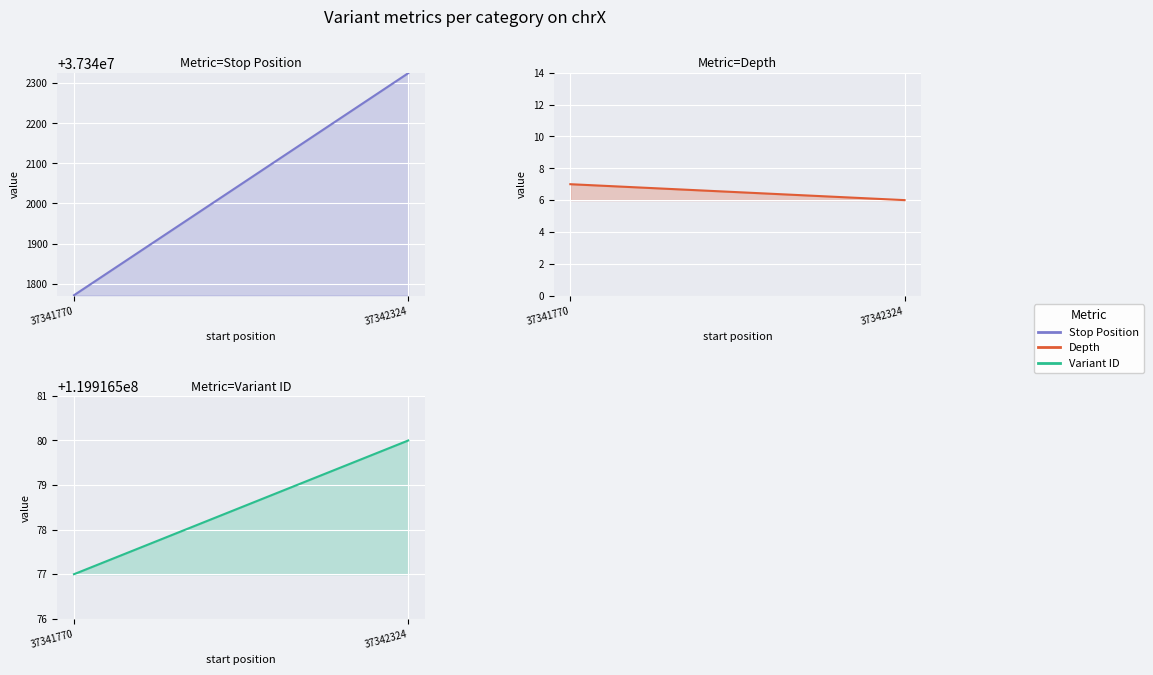

What is the highest value of the Variant ID series?

119916580